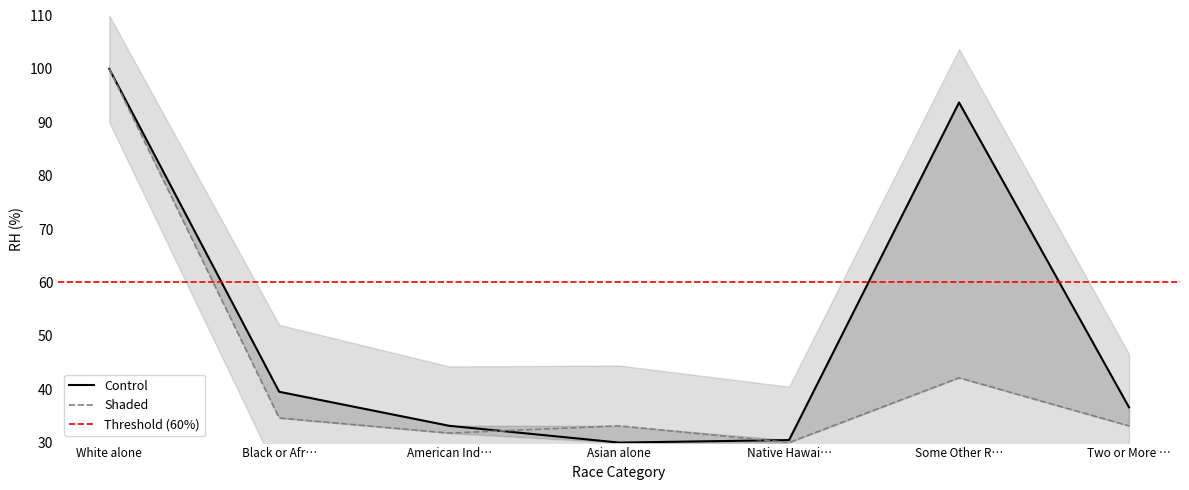

What is the sum of all This Area values?

363.4